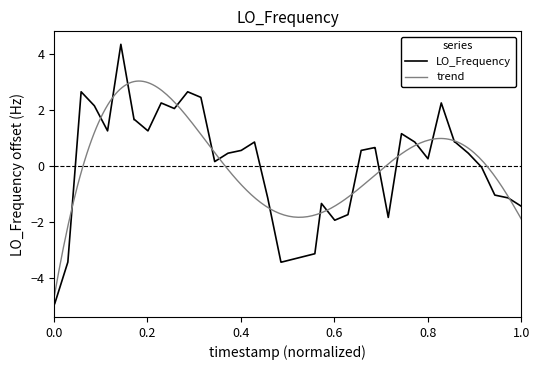

What is the minimum value for LO_Frequency?

-4.9